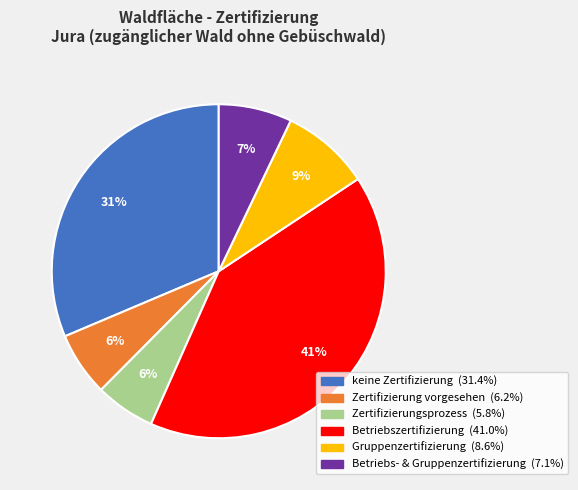

How many segments does this pie chart have?

6